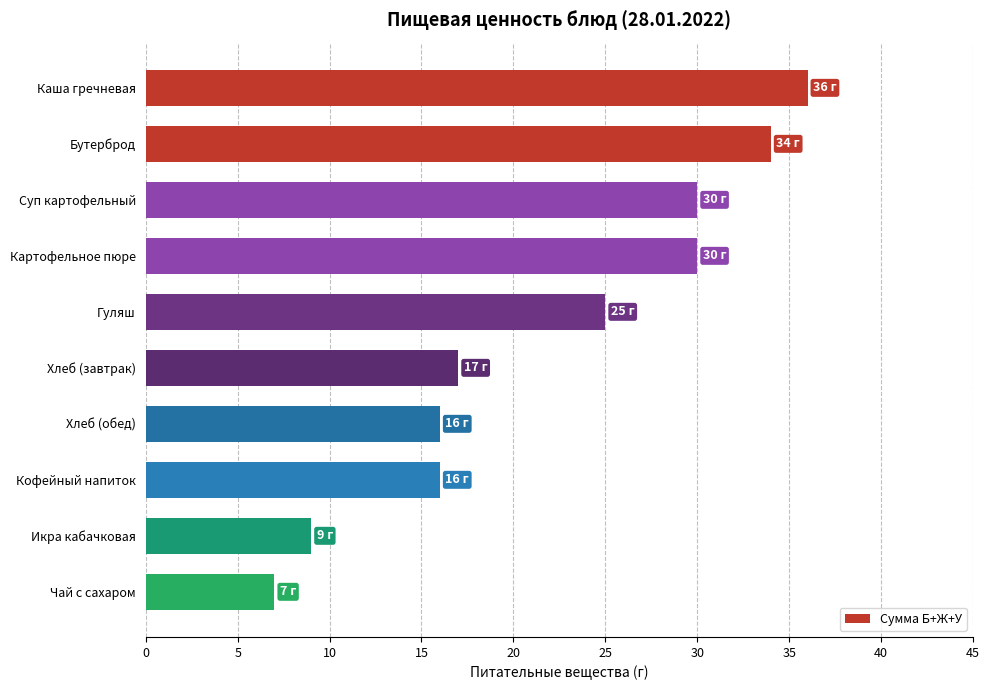

What is the difference between the maximum and minimum values?

29